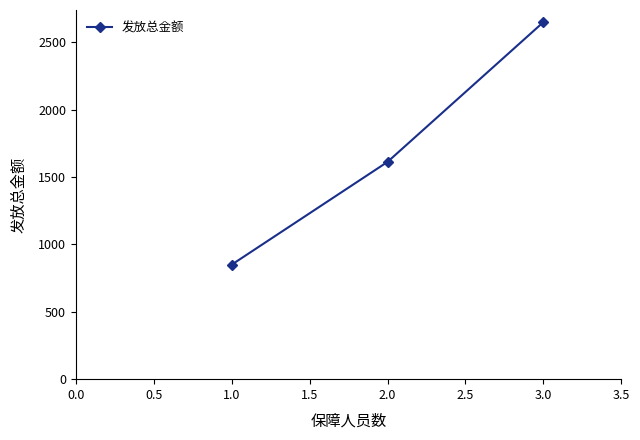

Rank the categories by value from lowest to highest.

1.0, 2.0, 3.0